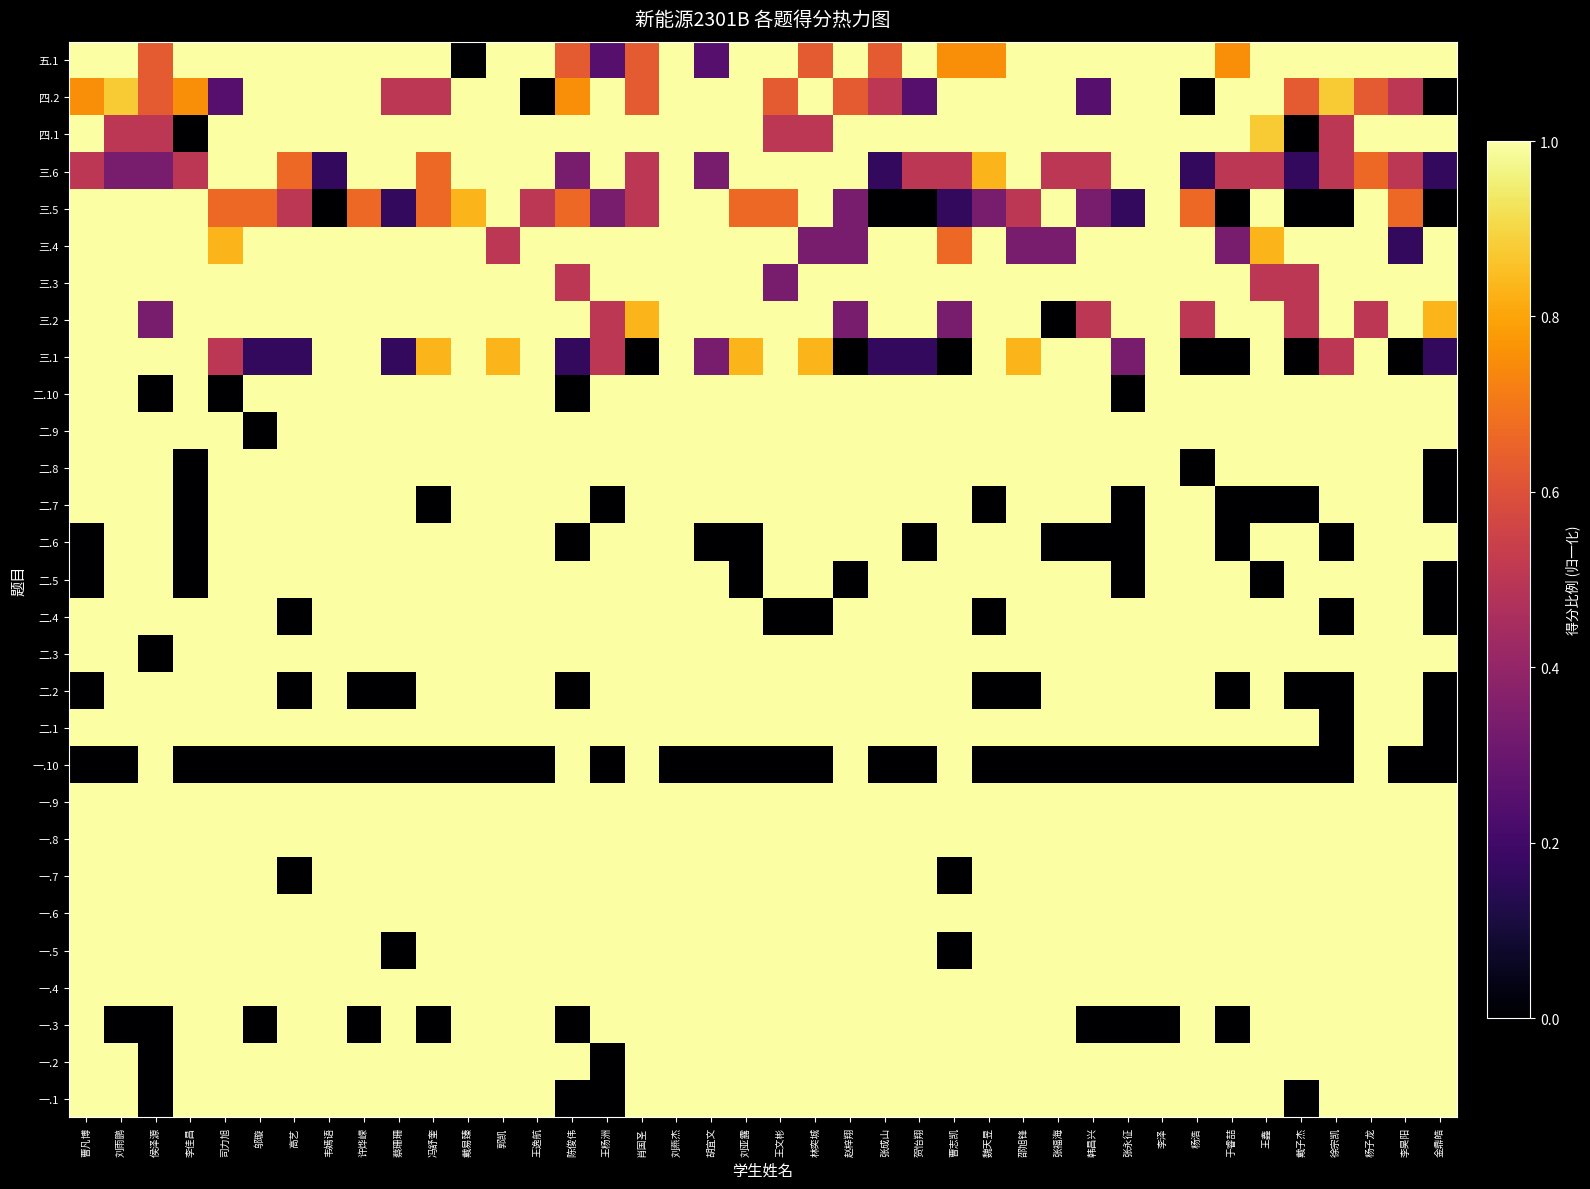

Reading left to right, what are all the values shown in this chart?

一.1: 曹凡博=1.0	刘雨鹏=1.0	侯泽源=0.0	李佳昌=1.0	司力旭=1.0	邬璇=1.0	高艺=1.0	韦嫣语=1.0	许烨嵘=1.0	蔡珊珊=1.0	冯舒奎=1.0	戴易臻=1.0	郭凯=1.0	王逸航=1.0	陈俊伟=0.0	王杨洲=0.0	肖国圣=1.0	刘燕杰=1.0	胡宜文=1.0	刘亚露=1.0	王文彬=1.0	林奕城=1.0	赵梓翔=1.0	张成山=1.0	贺怡翔=1.0	曹志凯=1.0	魏天昱=1.0	邵旭锋=1.0	张福海=1.0	韩昌兴=1.0	张永征=1.0	李泽=1.0	杨浩=1.0	于睿喆=1.0	王鑫=1.0	戴子杰=0.0	徐宗凯=1.0	杨子龙=1.0	李昊阳=1.0	金鼎皓=1.0
一.2: 曹凡博=1.0	刘雨鹏=1.0	侯泽源=0.0	李佳昌=1.0	司力旭=1.0	邬璇=1.0	高艺=1.0	韦嫣语=1.0	许烨嵘=1.0	蔡珊珊=1.0	冯舒奎=1.0	戴易臻=1.0	郭凯=1.0	王逸航=1.0	陈俊伟=1.0	王杨洲=0.0	肖国圣=1.0	刘燕杰=1.0	胡宜文=1.0	刘亚露=1.0	王文彬=1.0	林奕城=1.0	赵梓翔=1.0	张成山=1.0	贺怡翔=1.0	曹志凯=1.0	魏天昱=1.0	邵旭锋=1.0	张福海=1.0	韩昌兴=1.0	张永征=1.0	李泽=1.0	杨浩=1.0	于睿喆=1.0	王鑫=1.0	戴子杰=1.0	徐宗凯=1.0	杨子龙=1.0	李昊阳=1.0	金鼎皓=1.0
一.3: 曹凡博=1.0	刘雨鹏=0.0	侯泽源=0.0	李佳昌=1.0	司力旭=1.0	邬璇=0.0	高艺=1.0	韦嫣语=1.0	许烨嵘=0.0	蔡珊珊=1.0	冯舒奎=0.0	戴易臻=1.0	郭凯=1.0	王逸航=1.0	陈俊伟=0.0	王杨洲=1.0	肖国圣=1.0	刘燕杰=1.0	胡宜文=1.0	刘亚露=1.0	王文彬=1.0	林奕城=1.0	赵梓翔=1.0	张成山=1.0	贺怡翔=1.0	曹志凯=1.0	魏天昱=1.0	邵旭锋=1.0	张福海=1.0	韩昌兴=0.0	张永征=0.0	李泽=0.0	杨浩=1.0	于睿喆=0.0	王鑫=1.0	戴子杰=1.0	徐宗凯=1.0	杨子龙=1.0	李昊阳=1.0	金鼎皓=1.0
一.4: 曹凡博=1.0	刘雨鹏=1.0	侯泽源=1.0	李佳昌=1.0	司力旭=1.0	邬璇=1.0	高艺=1.0	韦嫣语=1.0	许烨嵘=1.0	蔡珊珊=1.0	冯舒奎=1.0	戴易臻=1.0	郭凯=1.0	王逸航=1.0	陈俊伟=1.0	王杨洲=1.0	肖国圣=1.0	刘燕杰=1.0	胡宜文=1.0	刘亚露=1.0	王文彬=1.0	林奕城=1.0	赵梓翔=1.0	张成山=1.0	贺怡翔=1.0	曹志凯=1.0	魏天昱=1.0	邵旭锋=1.0	张福海=1.0	韩昌兴=1.0	张永征=1.0	李泽=1.0	杨浩=1.0	于睿喆=1.0	王鑫=1.0	戴子杰=1.0	徐宗凯=1.0	杨子龙=1.0	李昊阳=1.0	金鼎皓=1.0
一.5: 曹凡博=1.0	刘雨鹏=1.0	侯泽源=1.0	李佳昌=1.0	司力旭=1.0	邬璇=1.0	高艺=1.0	韦嫣语=1.0	许烨嵘=1.0	蔡珊珊=0.0	冯舒奎=1.0	戴易臻=1.0	郭凯=1.0	王逸航=1.0	陈俊伟=1.0	王杨洲=1.0	肖国圣=1.0	刘燕杰=1.0	胡宜文=1.0	刘亚露=1.0	王文彬=1.0	林奕城=1.0	赵梓翔=1.0	张成山=1.0	贺怡翔=1.0	曹志凯=0.0	魏天昱=1.0	邵旭锋=1.0	张福海=1.0	韩昌兴=1.0	张永征=1.0	李泽=1.0	杨浩=1.0	于睿喆=1.0	王鑫=1.0	戴子杰=1.0	徐宗凯=1.0	杨子龙=1.0	李昊阳=1.0	金鼎皓=1.0
一.6: 曹凡博=1.0	刘雨鹏=1.0	侯泽源=1.0	李佳昌=1.0	司力旭=1.0	邬璇=1.0	高艺=1.0	韦嫣语=1.0	许烨嵘=1.0	蔡珊珊=1.0	冯舒奎=1.0	戴易臻=1.0	郭凯=1.0	王逸航=1.0	陈俊伟=1.0	王杨洲=1.0	肖国圣=1.0	刘燕杰=1.0	胡宜文=1.0	刘亚露=1.0	王文彬=1.0	林奕城=1.0	赵梓翔=1.0	张成山=1.0	贺怡翔=1.0	曹志凯=1.0	魏天昱=1.0	邵旭锋=1.0	张福海=1.0	韩昌兴=1.0	张永征=1.0	李泽=1.0	杨浩=1.0	于睿喆=1.0	王鑫=1.0	戴子杰=1.0	徐宗凯=1.0	杨子龙=1.0	李昊阳=1.0	金鼎皓=1.0
一.7: 曹凡博=1.0	刘雨鹏=1.0	侯泽源=1.0	李佳昌=1.0	司力旭=1.0	邬璇=1.0	高艺=0.0	韦嫣语=1.0	许烨嵘=1.0	蔡珊珊=1.0	冯舒奎=1.0	戴易臻=1.0	郭凯=1.0	王逸航=1.0	陈俊伟=1.0	王杨洲=1.0	肖国圣=1.0	刘燕杰=1.0	胡宜文=1.0	刘亚露=1.0	王文彬=1.0	林奕城=1.0	赵梓翔=1.0	张成山=1.0	贺怡翔=1.0	曹志凯=0.0	魏天昱=1.0	邵旭锋=1.0	张福海=1.0	韩昌兴=1.0	张永征=1.0	李泽=1.0	杨浩=1.0	于睿喆=1.0	王鑫=1.0	戴子杰=1.0	徐宗凯=1.0	杨子龙=1.0	李昊阳=1.0	金鼎皓=1.0
一.8: 曹凡博=1.0	刘雨鹏=1.0	侯泽源=1.0	李佳昌=1.0	司力旭=1.0	邬璇=1.0	高艺=1.0	韦嫣语=1.0	许烨嵘=1.0	蔡珊珊=1.0	冯舒奎=1.0	戴易臻=1.0	郭凯=1.0	王逸航=1.0	陈俊伟=1.0	王杨洲=1.0	肖国圣=1.0	刘燕杰=1.0	胡宜文=1.0	刘亚露=1.0	王文彬=1.0	林奕城=1.0	赵梓翔=1.0	张成山=1.0	贺怡翔=1.0	曹志凯=1.0	魏天昱=1.0	邵旭锋=1.0	张福海=1.0	韩昌兴=1.0	张永征=1.0	李泽=1.0	杨浩=1.0	于睿喆=1.0	王鑫=1.0	戴子杰=1.0	徐宗凯=1.0	杨子龙=1.0	李昊阳=1.0	金鼎皓=1.0
一.9: 曹凡博=1.0	刘雨鹏=1.0	侯泽源=1.0	李佳昌=1.0	司力旭=1.0	邬璇=1.0	高艺=1.0	韦嫣语=1.0	许烨嵘=1.0	蔡珊珊=1.0	冯舒奎=1.0	戴易臻=1.0	郭凯=1.0	王逸航=1.0	陈俊伟=1.0	王杨洲=1.0	肖国圣=1.0	刘燕杰=1.0	胡宜文=1.0	刘亚露=1.0	王文彬=1.0	林奕城=1.0	赵梓翔=1.0	张成山=1.0	贺怡翔=1.0	曹志凯=1.0	魏天昱=1.0	邵旭锋=1.0	张福海=1.0	韩昌兴=1.0	张永征=1.0	李泽=1.0	杨浩=1.0	于睿喆=1.0	王鑫=1.0	戴子杰=1.0	徐宗凯=1.0	杨子龙=1.0	李昊阳=1.0	金鼎皓=1.0
一.10: 曹凡博=0.0	刘雨鹏=0.0	侯泽源=1.0	李佳昌=0.0	司力旭=0.0	邬璇=0.0	高艺=0.0	韦嫣语=0.0	许烨嵘=0.0	蔡珊珊=0.0	冯舒奎=0.0	戴易臻=0.0	郭凯=0.0	王逸航=0.0	陈俊伟=1.0	王杨洲=0.0	肖国圣=1.0	刘燕杰=0.0	胡宜文=0.0	刘亚露=0.0	王文彬=0.0	林奕城=0.0	赵梓翔=1.0	张成山=0.0	贺怡翔=0.0	曹志凯=1.0	魏天昱=0.0	邵旭锋=0.0	张福海=0.0	韩昌兴=0.0	张永征=0.0	李泽=0.0	杨浩=0.0	于睿喆=0.0	王鑫=0.0	戴子杰=0.0	徐宗凯=0.0	杨子龙=1.0	李昊阳=0.0	金鼎皓=0.0
二.1: 曹凡博=1.0	刘雨鹏=1.0	侯泽源=1.0	李佳昌=1.0	司力旭=1.0	邬璇=1.0	高艺=1.0	韦嫣语=1.0	许烨嵘=1.0	蔡珊珊=1.0	冯舒奎=1.0	戴易臻=1.0	郭凯=1.0	王逸航=1.0	陈俊伟=1.0	王杨洲=1.0	肖国圣=1.0	刘燕杰=1.0	胡宜文=1.0	刘亚露=1.0	王文彬=1.0	林奕城=1.0	赵梓翔=1.0	张成山=1.0	贺怡翔=1.0	曹志凯=1.0	魏天昱=1.0	邵旭锋=1.0	张福海=1.0	韩昌兴=1.0	张永征=1.0	李泽=1.0	杨浩=1.0	于睿喆=1.0	王鑫=1.0	戴子杰=1.0	徐宗凯=0.0	杨子龙=1.0	李昊阳=1.0	金鼎皓=0.0
二.2: 曹凡博=0.0	刘雨鹏=1.0	侯泽源=1.0	李佳昌=1.0	司力旭=1.0	邬璇=1.0	高艺=0.0	韦嫣语=1.0	许烨嵘=0.0	蔡珊珊=0.0	冯舒奎=1.0	戴易臻=1.0	郭凯=1.0	王逸航=1.0	陈俊伟=0.0	王杨洲=1.0	肖国圣=1.0	刘燕杰=1.0	胡宜文=1.0	刘亚露=1.0	王文彬=1.0	林奕城=1.0	赵梓翔=1.0	张成山=1.0	贺怡翔=1.0	曹志凯=1.0	魏天昱=0.0	邵旭锋=0.0	张福海=1.0	韩昌兴=1.0	张永征=1.0	李泽=1.0	杨浩=1.0	于睿喆=0.0	王鑫=1.0	戴子杰=0.0	徐宗凯=0.0	杨子龙=1.0	李昊阳=1.0	金鼎皓=0.0
二.3: 曹凡博=1.0	刘雨鹏=1.0	侯泽源=0.0	李佳昌=1.0	司力旭=1.0	邬璇=1.0	高艺=1.0	韦嫣语=1.0	许烨嵘=1.0	蔡珊珊=1.0	冯舒奎=1.0	戴易臻=1.0	郭凯=1.0	王逸航=1.0	陈俊伟=1.0	王杨洲=1.0	肖国圣=1.0	刘燕杰=1.0	胡宜文=1.0	刘亚露=1.0	王文彬=1.0	林奕城=1.0	赵梓翔=1.0	张成山=1.0	贺怡翔=1.0	曹志凯=1.0	魏天昱=1.0	邵旭锋=1.0	张福海=1.0	韩昌兴=1.0	张永征=1.0	李泽=1.0	杨浩=1.0	于睿喆=1.0	王鑫=1.0	戴子杰=1.0	徐宗凯=1.0	杨子龙=1.0	李昊阳=1.0	金鼎皓=1.0
二.4: 曹凡博=1.0	刘雨鹏=1.0	侯泽源=1.0	李佳昌=1.0	司力旭=1.0	邬璇=1.0	高艺=0.0	韦嫣语=1.0	许烨嵘=1.0	蔡珊珊=1.0	冯舒奎=1.0	戴易臻=1.0	郭凯=1.0	王逸航=1.0	陈俊伟=1.0	王杨洲=1.0	肖国圣=1.0	刘燕杰=1.0	胡宜文=1.0	刘亚露=1.0	王文彬=0.0	林奕城=0.0	赵梓翔=1.0	张成山=1.0	贺怡翔=1.0	曹志凯=1.0	魏天昱=0.0	邵旭锋=1.0	张福海=1.0	韩昌兴=1.0	张永征=1.0	李泽=1.0	杨浩=1.0	于睿喆=1.0	王鑫=1.0	戴子杰=1.0	徐宗凯=0.0	杨子龙=1.0	李昊阳=1.0	金鼎皓=0.0
二.5: 曹凡博=0.0	刘雨鹏=1.0	侯泽源=1.0	李佳昌=0.0	司力旭=1.0	邬璇=1.0	高艺=1.0	韦嫣语=1.0	许烨嵘=1.0	蔡珊珊=1.0	冯舒奎=1.0	戴易臻=1.0	郭凯=1.0	王逸航=1.0	陈俊伟=1.0	王杨洲=1.0	肖国圣=1.0	刘燕杰=1.0	胡宜文=1.0	刘亚露=0.0	王文彬=1.0	林奕城=1.0	赵梓翔=0.0	张成山=1.0	贺怡翔=1.0	曹志凯=1.0	魏天昱=1.0	邵旭锋=1.0	张福海=1.0	韩昌兴=1.0	张永征=0.0	李泽=1.0	杨浩=1.0	于睿喆=1.0	王鑫=0.0	戴子杰=1.0	徐宗凯=1.0	杨子龙=1.0	李昊阳=1.0	金鼎皓=0.0
二.6: 曹凡博=0.0	刘雨鹏=1.0	侯泽源=1.0	李佳昌=0.0	司力旭=1.0	邬璇=1.0	高艺=1.0	韦嫣语=1.0	许烨嵘=1.0	蔡珊珊=1.0	冯舒奎=1.0	戴易臻=1.0	郭凯=1.0	王逸航=1.0	陈俊伟=0.0	王杨洲=1.0	肖国圣=1.0	刘燕杰=1.0	胡宜文=0.0	刘亚露=0.0	王文彬=1.0	林奕城=1.0	赵梓翔=1.0	张成山=1.0	贺怡翔=0.0	曹志凯=1.0	魏天昱=1.0	邵旭锋=1.0	张福海=0.0	韩昌兴=0.0	张永征=0.0	李泽=1.0	杨浩=1.0	于睿喆=0.0	王鑫=1.0	戴子杰=1.0	徐宗凯=0.0	杨子龙=1.0	李昊阳=1.0	金鼎皓=1.0
二.7: 曹凡博=1.0	刘雨鹏=1.0	侯泽源=1.0	李佳昌=0.0	司力旭=1.0	邬璇=1.0	高艺=1.0	韦嫣语=1.0	许烨嵘=1.0	蔡珊珊=1.0	冯舒奎=0.0	戴易臻=1.0	郭凯=1.0	王逸航=1.0	陈俊伟=1.0	王杨洲=0.0	肖国圣=1.0	刘燕杰=1.0	胡宜文=1.0	刘亚露=1.0	王文彬=1.0	林奕城=1.0	赵梓翔=1.0	张成山=1.0	贺怡翔=1.0	曹志凯=1.0	魏天昱=0.0	邵旭锋=1.0	张福海=1.0	韩昌兴=1.0	张永征=0.0	李泽=1.0	杨浩=1.0	于睿喆=0.0	王鑫=0.0	戴子杰=0.0	徐宗凯=1.0	杨子龙=1.0	李昊阳=1.0	金鼎皓=0.0
二.8: 曹凡博=1.0	刘雨鹏=1.0	侯泽源=1.0	李佳昌=0.0	司力旭=1.0	邬璇=1.0	高艺=1.0	韦嫣语=1.0	许烨嵘=1.0	蔡珊珊=1.0	冯舒奎=1.0	戴易臻=1.0	郭凯=1.0	王逸航=1.0	陈俊伟=1.0	王杨洲=1.0	肖国圣=1.0	刘燕杰=1.0	胡宜文=1.0	刘亚露=1.0	王文彬=1.0	林奕城=1.0	赵梓翔=1.0	张成山=1.0	贺怡翔=1.0	曹志凯=1.0	魏天昱=1.0	邵旭锋=1.0	张福海=1.0	韩昌兴=1.0	张永征=1.0	李泽=1.0	杨浩=0.0	于睿喆=1.0	王鑫=1.0	戴子杰=1.0	徐宗凯=1.0	杨子龙=1.0	李昊阳=1.0	金鼎皓=0.0
二.9: 曹凡博=1.0	刘雨鹏=1.0	侯泽源=1.0	李佳昌=1.0	司力旭=1.0	邬璇=0.0	高艺=1.0	韦嫣语=1.0	许烨嵘=1.0	蔡珊珊=1.0	冯舒奎=1.0	戴易臻=1.0	郭凯=1.0	王逸航=1.0	陈俊伟=1.0	王杨洲=1.0	肖国圣=1.0	刘燕杰=1.0	胡宜文=1.0	刘亚露=1.0	王文彬=1.0	林奕城=1.0	赵梓翔=1.0	张成山=1.0	贺怡翔=1.0	曹志凯=1.0	魏天昱=1.0	邵旭锋=1.0	张福海=1.0	韩昌兴=1.0	张永征=1.0	李泽=1.0	杨浩=1.0	于睿喆=1.0	王鑫=1.0	戴子杰=1.0	徐宗凯=1.0	杨子龙=1.0	李昊阳=1.0	金鼎皓=1.0
二.10: 曹凡博=1.0	刘雨鹏=1.0	侯泽源=0.0	李佳昌=1.0	司力旭=0.0	邬璇=1.0	高艺=1.0	韦嫣语=1.0	许烨嵘=1.0	蔡珊珊=1.0	冯舒奎=1.0	戴易臻=1.0	郭凯=1.0	王逸航=1.0	陈俊伟=0.0	王杨洲=1.0	肖国圣=1.0	刘燕杰=1.0	胡宜文=1.0	刘亚露=1.0	王文彬=1.0	林奕城=1.0	赵梓翔=1.0	张成山=1.0	贺怡翔=1.0	曹志凯=1.0	魏天昱=1.0	邵旭锋=1.0	张福海=1.0	韩昌兴=1.0	张永征=0.0	李泽=1.0	杨浩=1.0	于睿喆=1.0	王鑫=1.0	戴子杰=1.0	徐宗凯=1.0	杨子龙=1.0	李昊阳=1.0	金鼎皓=1.0
三.1: 曹凡博=1.0	刘雨鹏=1.0	侯泽源=1.0	李佳昌=1.0	司力旭=0.5	邬璇=0.2	高艺=0.2	韦嫣语=1.0	许烨嵘=1.0	蔡珊珊=0.2	冯舒奎=0.8	戴易臻=1.0	郭凯=0.8	王逸航=1.0	陈俊伟=0.2	王杨洲=0.5	肖国圣=0.0	刘燕杰=1.0	胡宜文=0.3	刘亚露=0.8	王文彬=1.0	林奕城=0.8	赵梓翔=0.0	张成山=0.2	贺怡翔=0.2	曹志凯=0.0	魏天昱=1.0	邵旭锋=0.8	张福海=1.0	韩昌兴=1.0	张永征=0.3	李泽=1.0	杨浩=0.0	于睿喆=0.0	王鑫=1.0	戴子杰=0.0	徐宗凯=0.5	杨子龙=1.0	李昊阳=0.0	金鼎皓=0.2
三.2: 曹凡博=1.0	刘雨鹏=1.0	侯泽源=0.3	李佳昌=1.0	司力旭=1.0	邬璇=1.0	高艺=1.0	韦嫣语=1.0	许烨嵘=1.0	蔡珊珊=1.0	冯舒奎=1.0	戴易臻=1.0	郭凯=1.0	王逸航=1.0	陈俊伟=1.0	王杨洲=0.5	肖国圣=0.8	刘燕杰=1.0	胡宜文=1.0	刘亚露=1.0	王文彬=1.0	林奕城=1.0	赵梓翔=0.3	张成山=1.0	贺怡翔=1.0	曹志凯=0.3	魏天昱=1.0	邵旭锋=1.0	张福海=0.0	韩昌兴=0.5	张永征=1.0	李泽=1.0	杨浩=0.5	于睿喆=1.0	王鑫=1.0	戴子杰=0.5	徐宗凯=1.0	杨子龙=0.5	李昊阳=1.0	金鼎皓=0.8
三.3: 曹凡博=1.0	刘雨鹏=1.0	侯泽源=1.0	李佳昌=1.0	司力旭=1.0	邬璇=1.0	高艺=1.0	韦嫣语=1.0	许烨嵘=1.0	蔡珊珊=1.0	冯舒奎=1.0	戴易臻=1.0	郭凯=1.0	王逸航=1.0	陈俊伟=0.5	王杨洲=1.0	肖国圣=1.0	刘燕杰=1.0	胡宜文=1.0	刘亚露=1.0	王文彬=0.3	林奕城=1.0	赵梓翔=1.0	张成山=1.0	贺怡翔=1.0	曹志凯=1.0	魏天昱=1.0	邵旭锋=1.0	张福海=1.0	韩昌兴=1.0	张永征=1.0	李泽=1.0	杨浩=1.0	于睿喆=1.0	王鑫=0.5	戴子杰=0.5	徐宗凯=1.0	杨子龙=1.0	李昊阳=1.0	金鼎皓=1.0
三.4: 曹凡博=1.0	刘雨鹏=1.0	侯泽源=1.0	李佳昌=1.0	司力旭=0.8	邬璇=1.0	高艺=1.0	韦嫣语=1.0	许烨嵘=1.0	蔡珊珊=1.0	冯舒奎=1.0	戴易臻=1.0	郭凯=0.5	王逸航=1.0	陈俊伟=1.0	王杨洲=1.0	肖国圣=1.0	刘燕杰=1.0	胡宜文=1.0	刘亚露=1.0	王文彬=1.0	林奕城=0.3	赵梓翔=0.3	张成山=1.0	贺怡翔=1.0	曹志凯=0.7	魏天昱=1.0	邵旭锋=0.3	张福海=0.3	韩昌兴=1.0	张永征=1.0	李泽=1.0	杨浩=1.0	于睿喆=0.3	王鑫=0.8	戴子杰=1.0	徐宗凯=1.0	杨子龙=1.0	李昊阳=0.2	金鼎皓=1.0
三.5: 曹凡博=1.0	刘雨鹏=1.0	侯泽源=1.0	李佳昌=1.0	司力旭=0.7	邬璇=0.7	高艺=0.5	韦嫣语=0.0	许烨嵘=0.7	蔡珊珊=0.2	冯舒奎=0.7	戴易臻=0.8	郭凯=1.0	王逸航=0.5	陈俊伟=0.7	王杨洲=0.3	肖国圣=0.5	刘燕杰=1.0	胡宜文=1.0	刘亚露=0.7	王文彬=0.7	林奕城=1.0	赵梓翔=0.3	张成山=0.0	贺怡翔=0.0	曹志凯=0.2	魏天昱=0.3	邵旭锋=0.5	张福海=1.0	韩昌兴=0.3	张永征=0.2	李泽=1.0	杨浩=0.7	于睿喆=0.0	王鑫=1.0	戴子杰=0.0	徐宗凯=0.0	杨子龙=1.0	李昊阳=0.7	金鼎皓=0.0
三.6: 曹凡博=0.5	刘雨鹏=0.3	侯泽源=0.3	李佳昌=0.5	司力旭=1.0	邬璇=1.0	高艺=0.7	韦嫣语=0.2	许烨嵘=1.0	蔡珊珊=1.0	冯舒奎=0.7	戴易臻=1.0	郭凯=1.0	王逸航=1.0	陈俊伟=0.3	王杨洲=1.0	肖国圣=0.5	刘燕杰=1.0	胡宜文=0.3	刘亚露=1.0	王文彬=1.0	林奕城=1.0	赵梓翔=1.0	张成山=0.2	贺怡翔=0.5	曹志凯=0.5	魏天昱=0.8	邵旭锋=1.0	张福海=0.5	韩昌兴=0.5	张永征=1.0	李泽=1.0	杨浩=0.2	于睿喆=0.5	王鑫=0.5	戴子杰=0.2	徐宗凯=0.5	杨子龙=0.7	李昊阳=0.5	金鼎皓=0.2
四.1: 曹凡博=1.0	刘雨鹏=0.5	侯泽源=0.5	李佳昌=0.0	司力旭=1.0	邬璇=1.0	高艺=1.0	韦嫣语=1.0	许烨嵘=1.0	蔡珊珊=1.0	冯舒奎=1.0	戴易臻=1.0	郭凯=1.0	王逸航=1.0	陈俊伟=1.0	王杨洲=1.0	肖国圣=1.0	刘燕杰=1.0	胡宜文=1.0	刘亚露=1.0	王文彬=0.5	林奕城=0.5	赵梓翔=1.0	张成山=1.0	贺怡翔=1.0	曹志凯=1.0	魏天昱=1.0	邵旭锋=1.0	张福海=1.0	韩昌兴=1.0	张永征=1.0	李泽=1.0	杨浩=1.0	于睿喆=1.0	王鑫=0.9	戴子杰=0.0	徐宗凯=0.5	杨子龙=1.0	李昊阳=1.0	金鼎皓=1.0
四.2: 曹凡博=0.8	刘雨鹏=0.9	侯泽源=0.6	李佳昌=0.8	司力旭=0.2	邬璇=1.0	高艺=1.0	韦嫣语=1.0	许烨嵘=1.0	蔡珊珊=0.5	冯舒奎=0.5	戴易臻=1.0	郭凯=1.0	王逸航=0.0	陈俊伟=0.8	王杨洲=1.0	肖国圣=0.6	刘燕杰=1.0	胡宜文=1.0	刘亚露=1.0	王文彬=0.6	林奕城=1.0	赵梓翔=0.6	张成山=0.5	贺怡翔=0.2	曹志凯=1.0	魏天昱=1.0	邵旭锋=1.0	张福海=1.0	韩昌兴=0.2	张永征=1.0	李泽=1.0	杨浩=0.0	于睿喆=1.0	王鑫=1.0	戴子杰=0.6	徐宗凯=0.9	杨子龙=0.6	李昊阳=0.5	金鼎皓=0.0
五.1: 曹凡博=1.0	刘雨鹏=1.0	侯泽源=0.6	李佳昌=1.0	司力旭=1.0	邬璇=1.0	高艺=1.0	韦嫣语=1.0	许烨嵘=1.0	蔡珊珊=1.0	冯舒奎=1.0	戴易臻=0.0	郭凯=1.0	王逸航=1.0	陈俊伟=0.6	王杨洲=0.2	肖国圣=0.6	刘燕杰=1.0	胡宜文=0.2	刘亚露=1.0	王文彬=1.0	林奕城=0.6	赵梓翔=1.0	张成山=0.6	贺怡翔=1.0	曹志凯=0.8	魏天昱=0.8	邵旭锋=1.0	张福海=1.0	韩昌兴=1.0	张永征=1.0	李泽=1.0	杨浩=1.0	于睿喆=0.8	王鑫=1.0	戴子杰=1.0	徐宗凯=1.0	杨子龙=1.0	李昊阳=1.0	金鼎皓=1.0